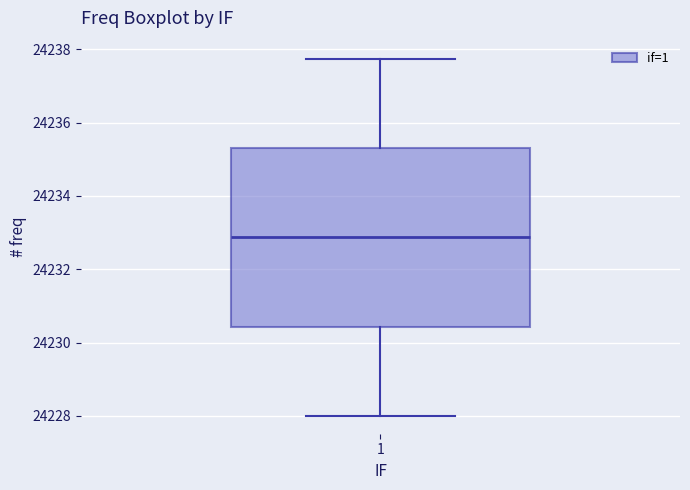

Where does the upper whisker of the box at x = 1 end on the y-axis? The values are not printed on the chart, so give them approximately, as read against the axis.

24237.8